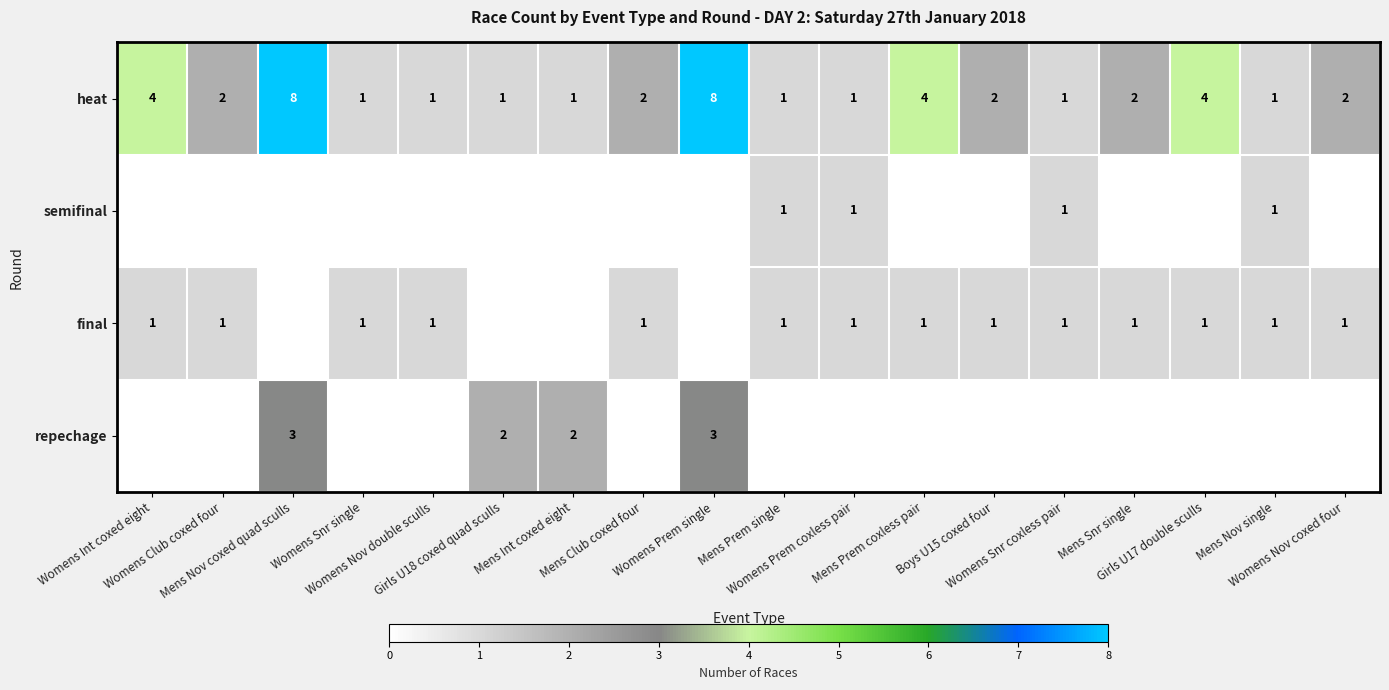

Which has a higher value, Mens Nov coxed quad sculls or Womens Nov coxed four?

Mens Nov coxed quad sculls